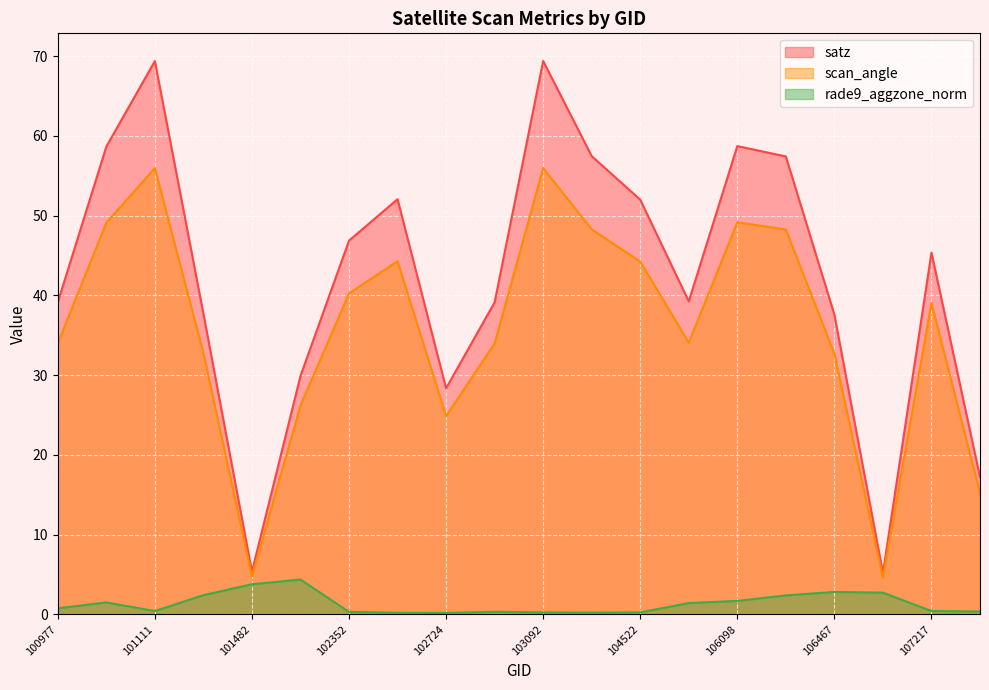

How many lines are shown in the chart?

3